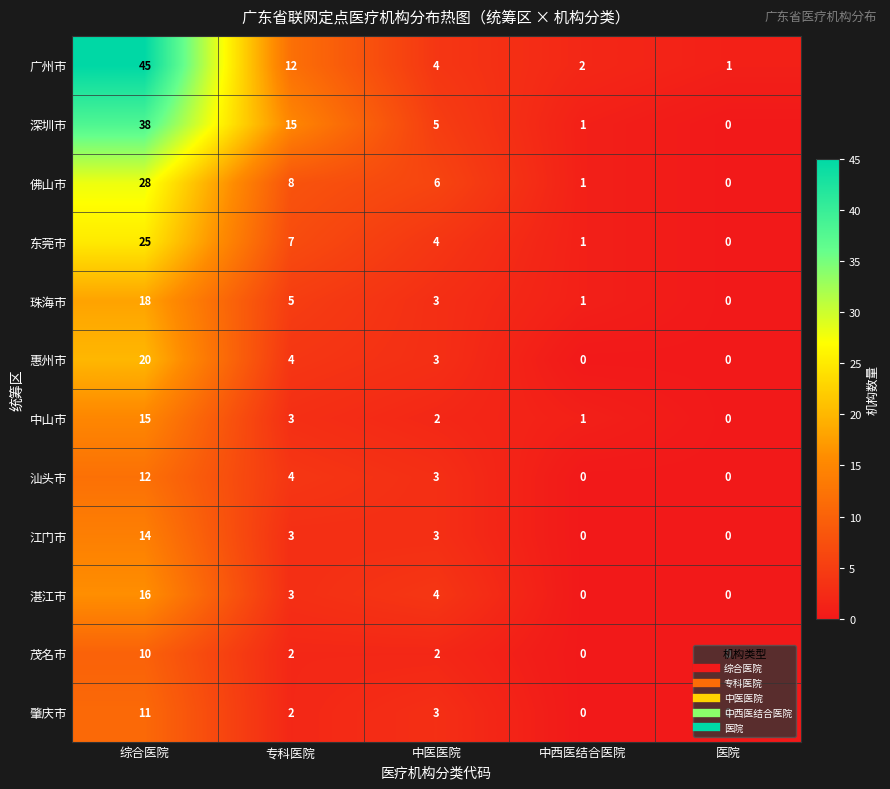

List the series in order of their peak value, lowest first.

茂名市, 肇庆市, 汕头市, 江门市, 中山市, 湛江市, 珠海市, 惠州市, 东莞市, 佛山市, 深圳市, 广州市